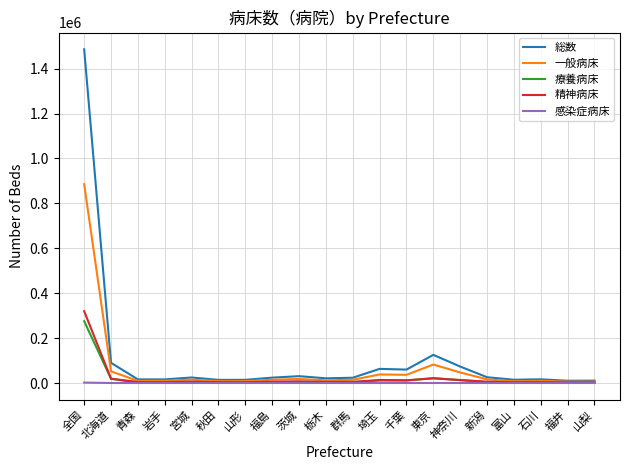

Count the number of categories in the chart.

20